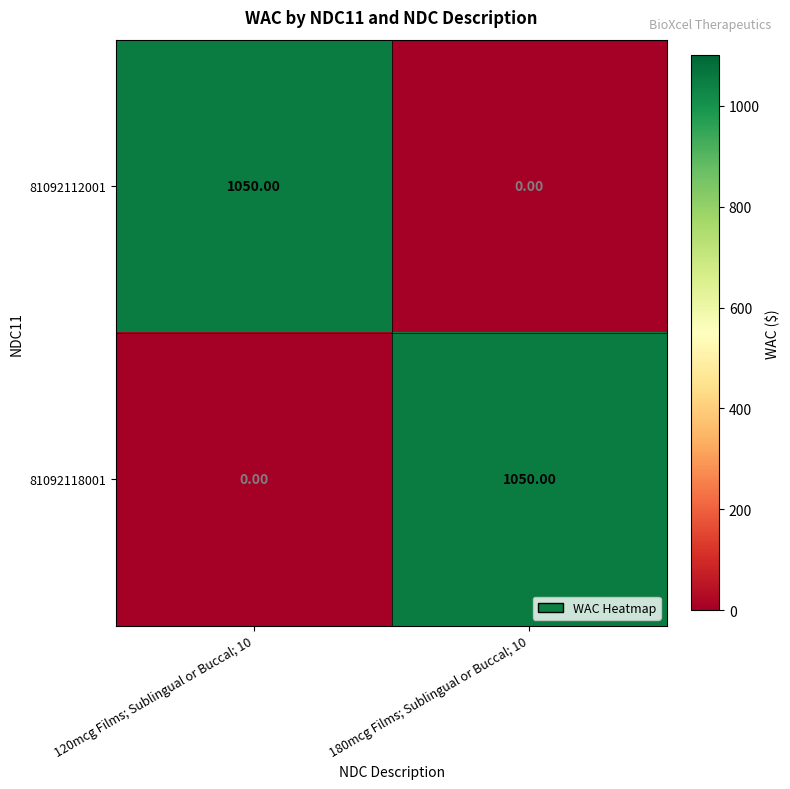

What is the spread (max minus min) of values at 180mcg Films; Sublingual or Buccal; 10?

1050